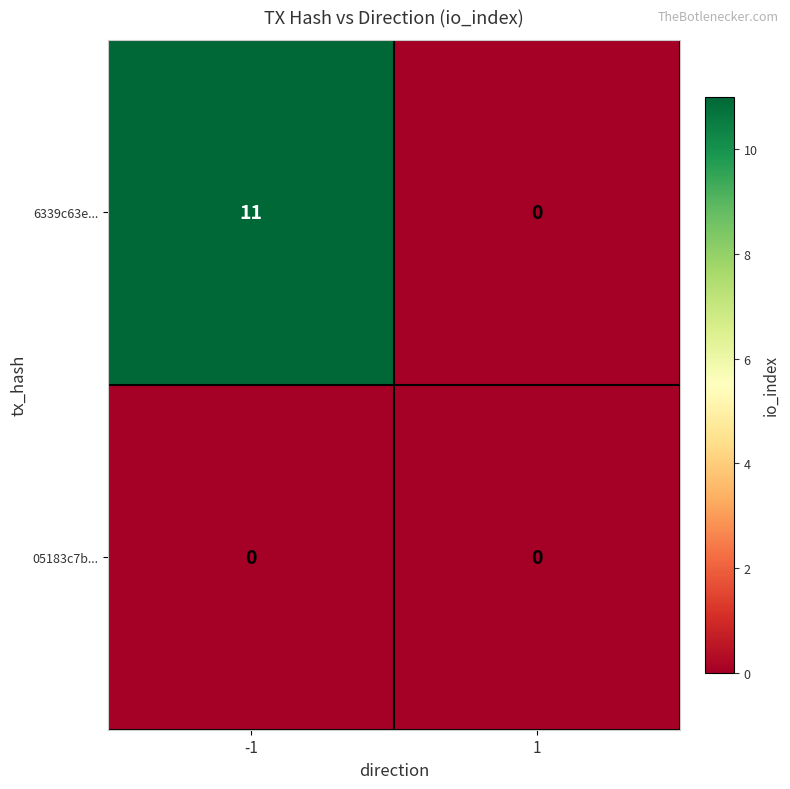

What is the total value across all series at -1?

11